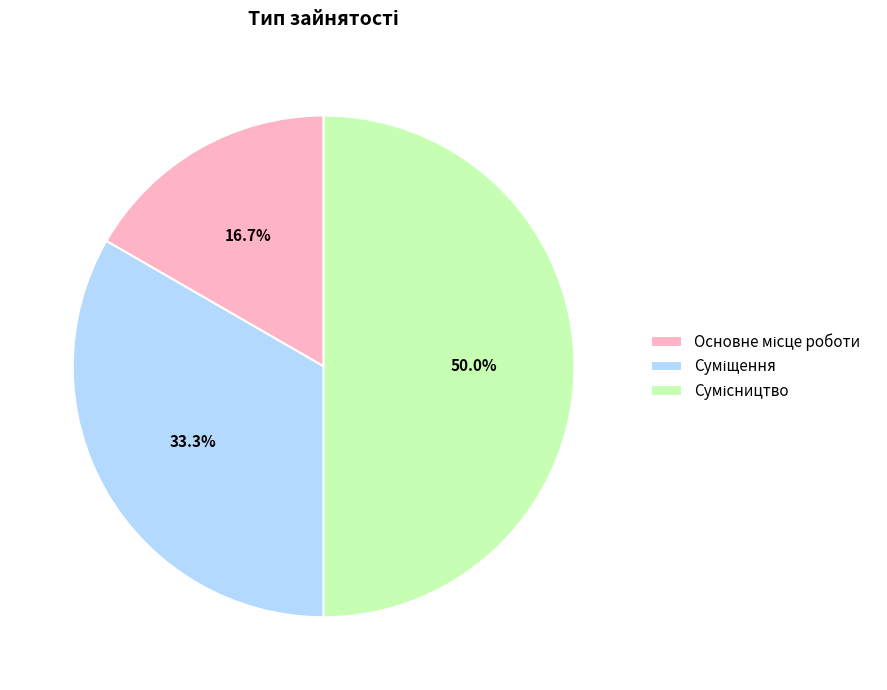

How many slices are in this pie chart?

3